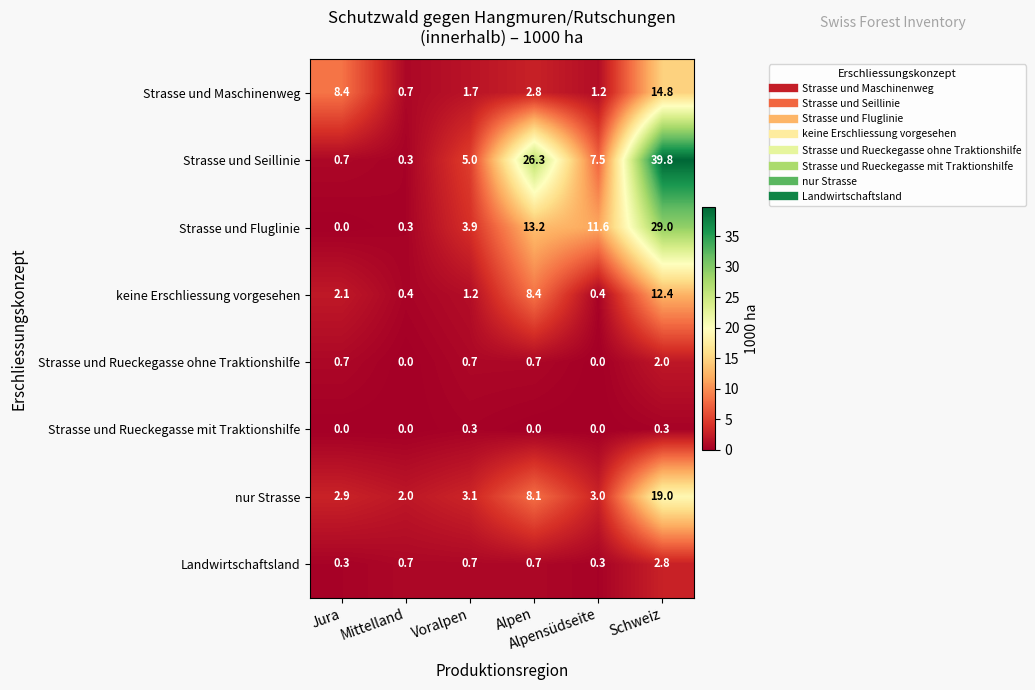

Rank the series by their maximum value, from lowest to highest.

Strasse und Rueckegasse mit Traktionshilfe, Strasse und Rueckegasse ohne Traktionshilfe, Landwirtschaftsland, keine Erschliessung vorgesehen, Strasse und Maschinenweg, nur Strasse, Strasse und Fluglinie, Strasse und Seillinie